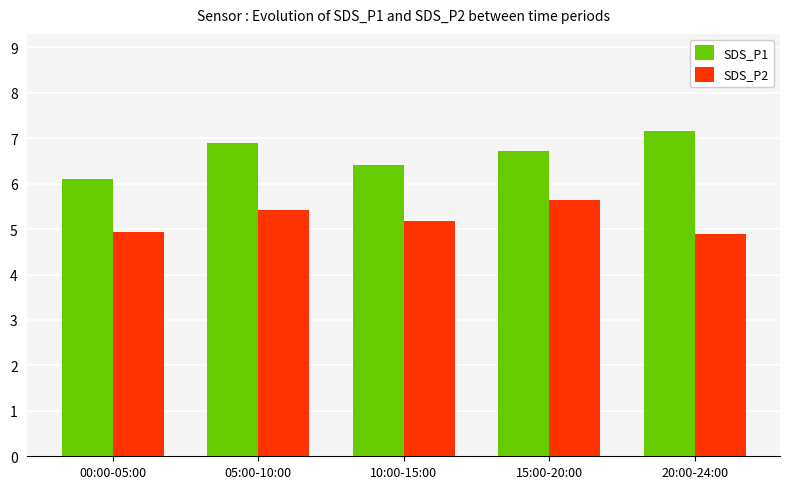

Reading left to right, list all the values displayed in this chart.

SDS_P1: 6.1	6.9	6.4	6.7	7.2
SDS_P2: 4.9	5.4	5.2	5.6	4.9